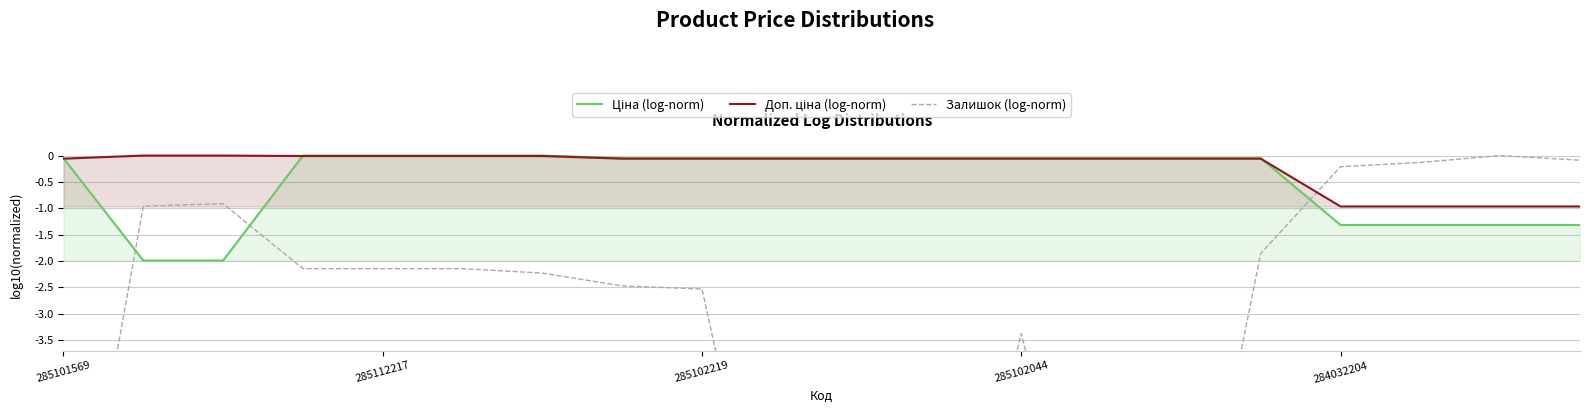

Which series changed the most between 285102219 and 15?

Ціна (log-norm)